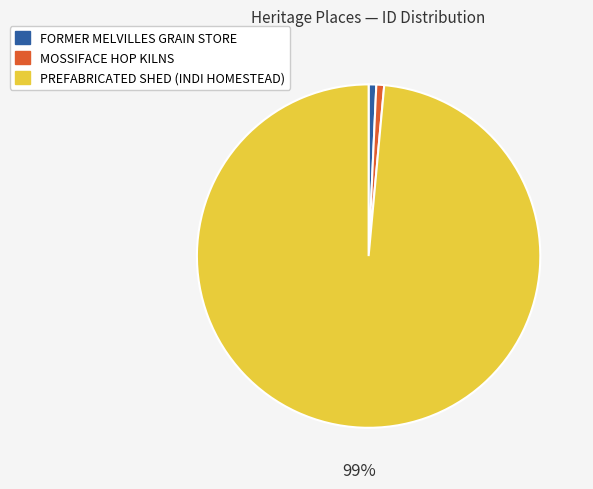

Which has a higher value, PREFABRICATED SHED (INDI HOMESTEAD) or MOSSIFACE HOP KILNS?

PREFABRICATED SHED (INDI HOMESTEAD)